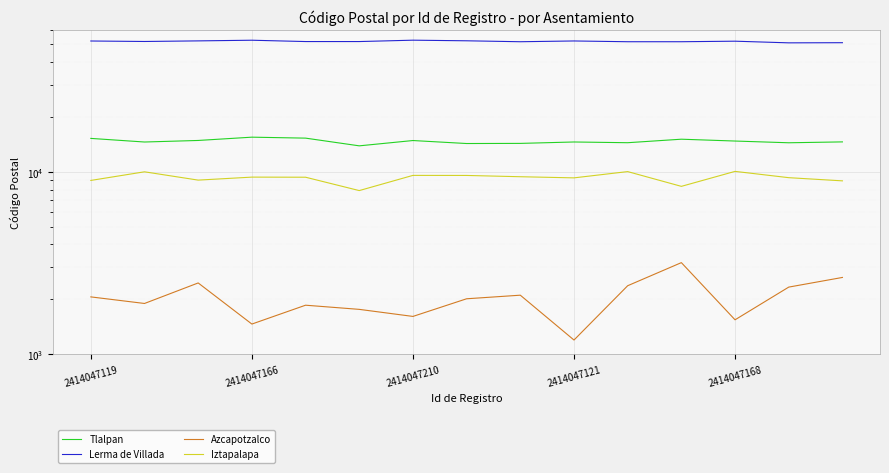

How many interior local valleys does the Tlalpan series have?

5